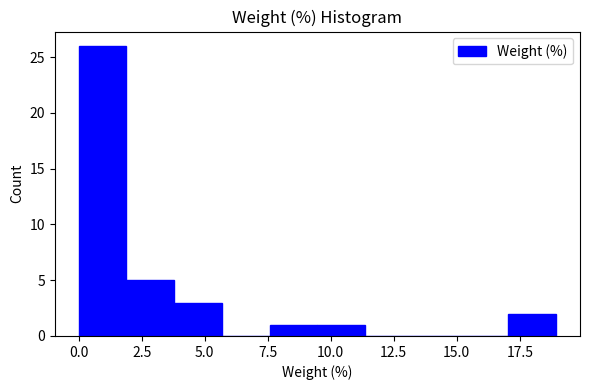

Around what value on the x-axis is the tallest bar? Give the approximate position of its centre, as read against the axis.

1.0